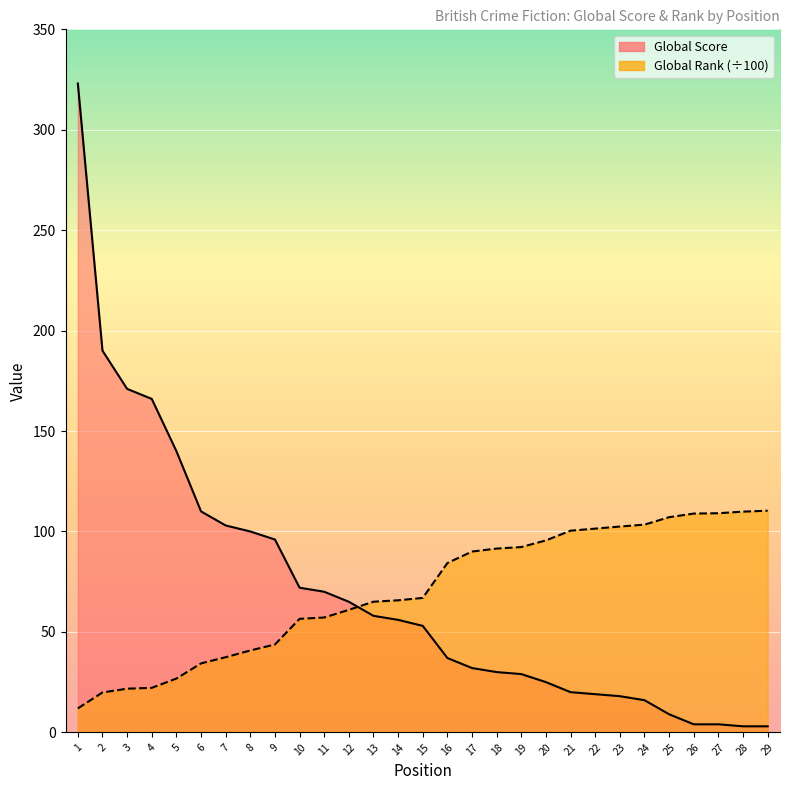

What is the total value across all series at 12?

126.0